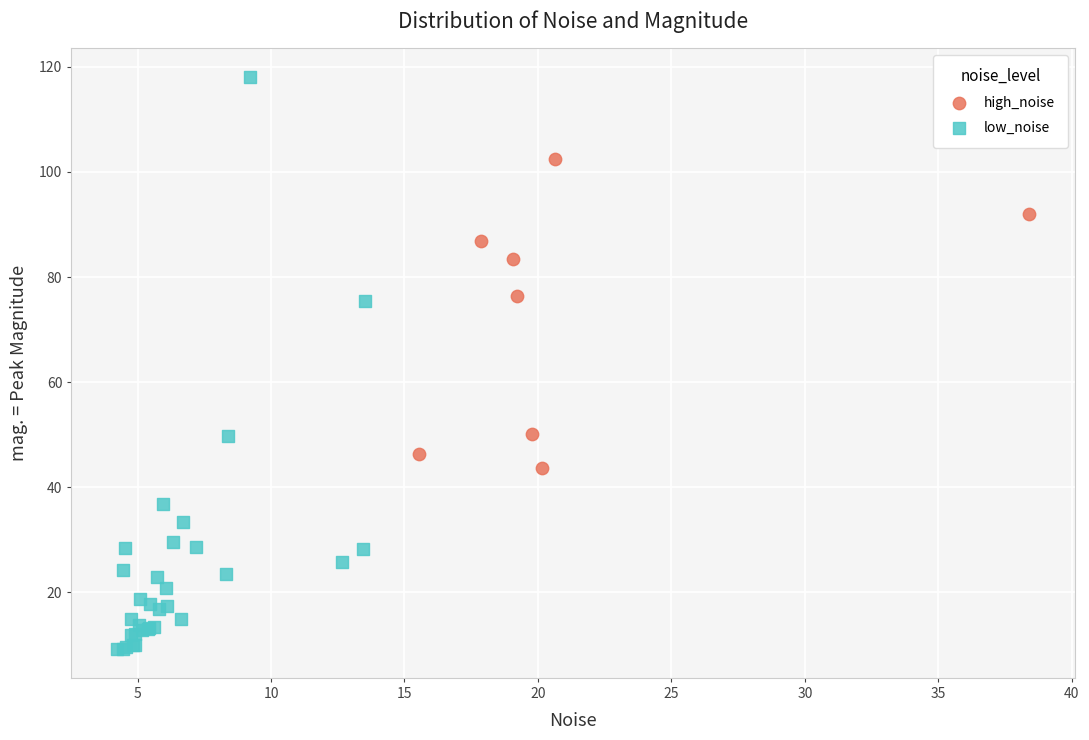

Which series reaches the maximum Y coordinate?

low_noise